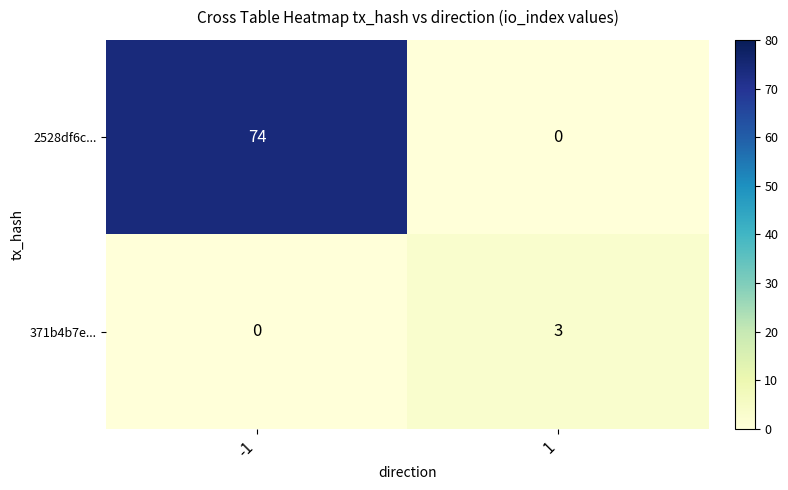

True or false: 371b4b7e... has a value of 0 at -1.

True